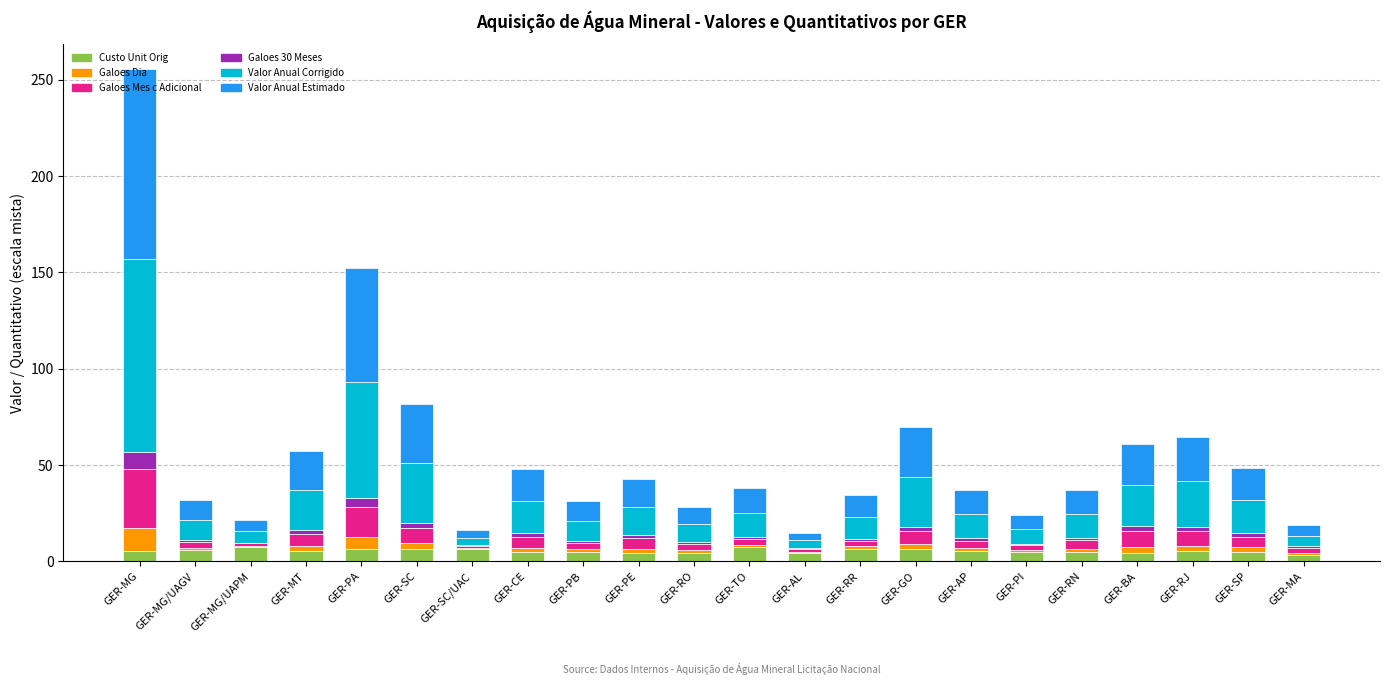

What is the difference between the Galoes 30 Meses values at GER-BA and GER-RJ?

0.1